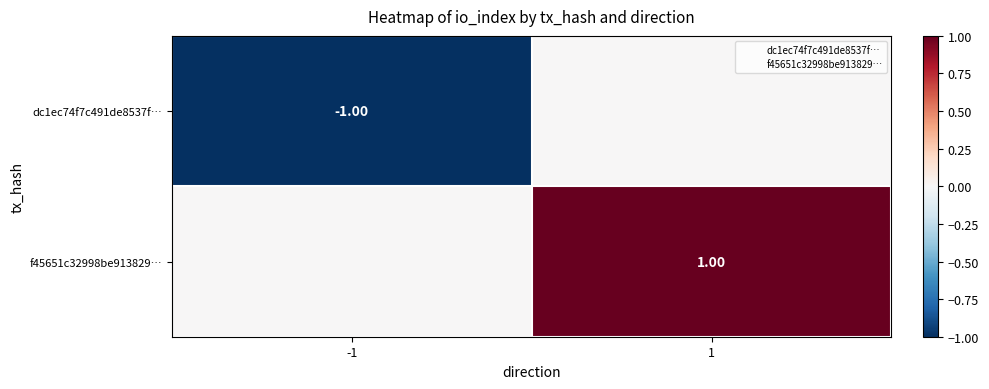

Which series has the widest spread of values?

dc1ec74f7c491de8537f…